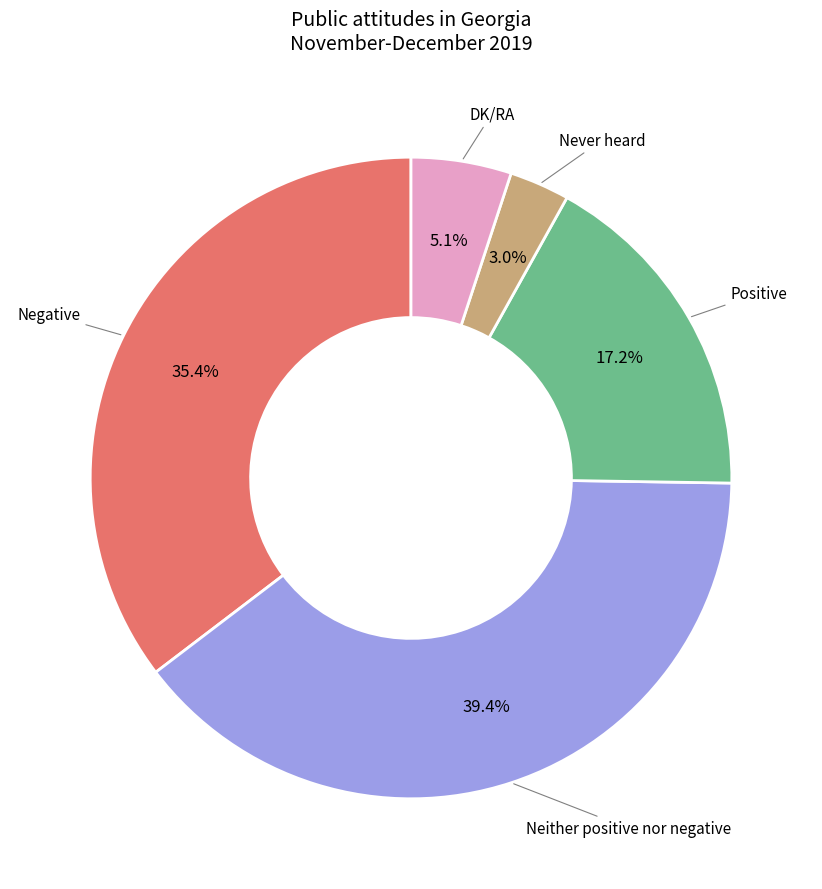

How many slices are in this pie chart?

5